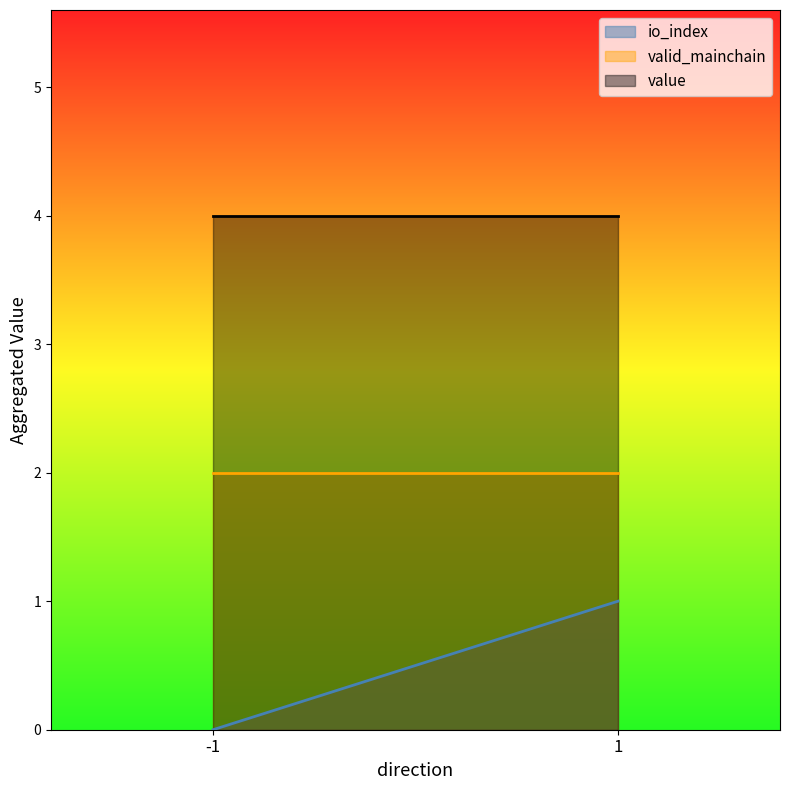

True or false: io_index has a value of 0.6 at 1.

False